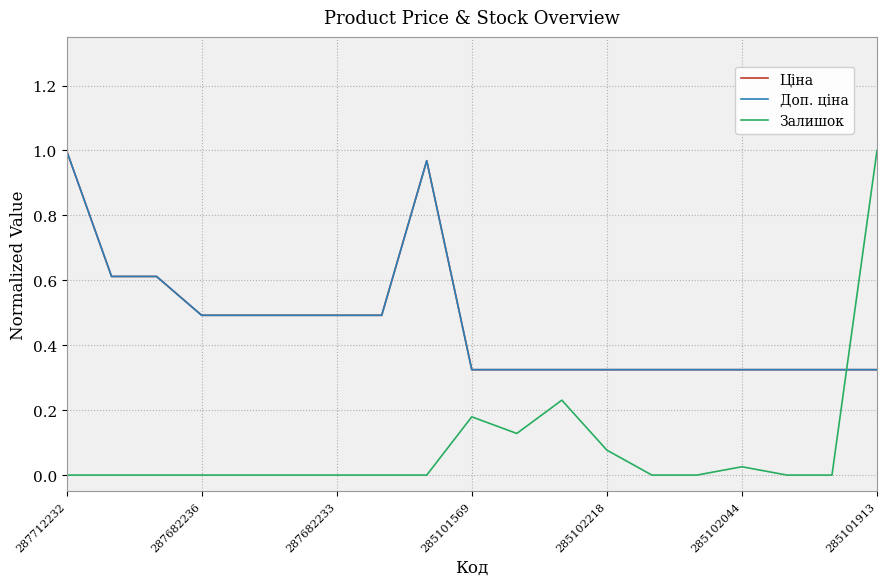

Reading right to left, extract all data points from this chart.

Ціна: 0.3	0.3	0.3	0.3	0.3	0.3	0.3	0.3	0.3	0.3	1.0	0.5	0.5	0.5	0.5	0.5	0.6	0.6	1.0
Доп. ціна: 0.3	0.3	0.3	0.3	0.3	0.3	0.3	0.3	0.3	0.3	1.0	0.5	0.5	0.5	0.5	0.5	0.6	0.6	1.0
Залишок: 1.0	0.0	0.0	0.0	0.0	0.0	0.1	0.2	0.1	0.2	0.0	0.0	0.0	0.0	0.0	0.0	0.0	0.0	0.0